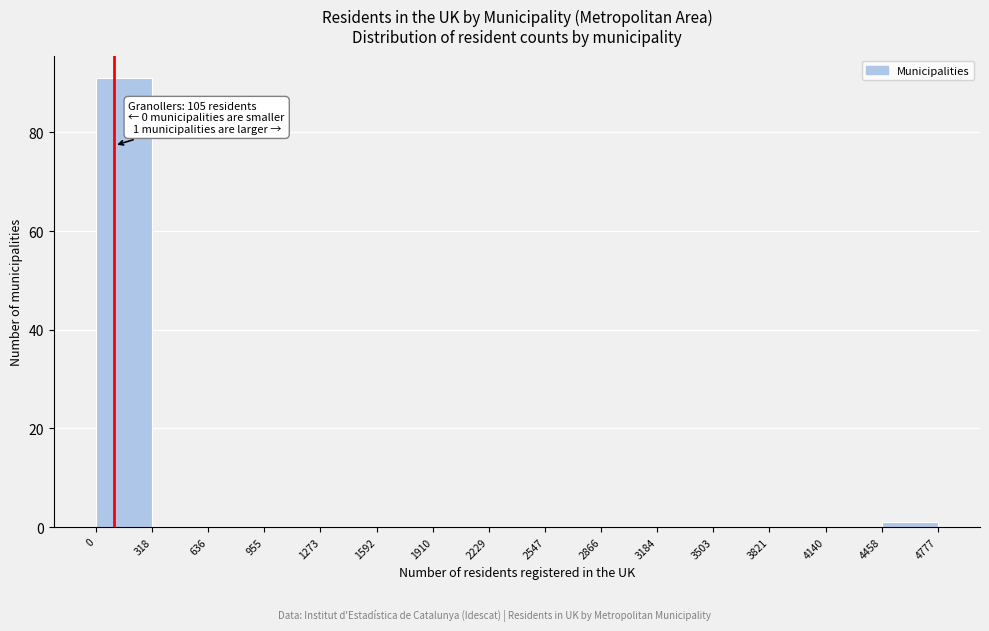

Which range on the x-axis has the tallest bar?

0 to 318